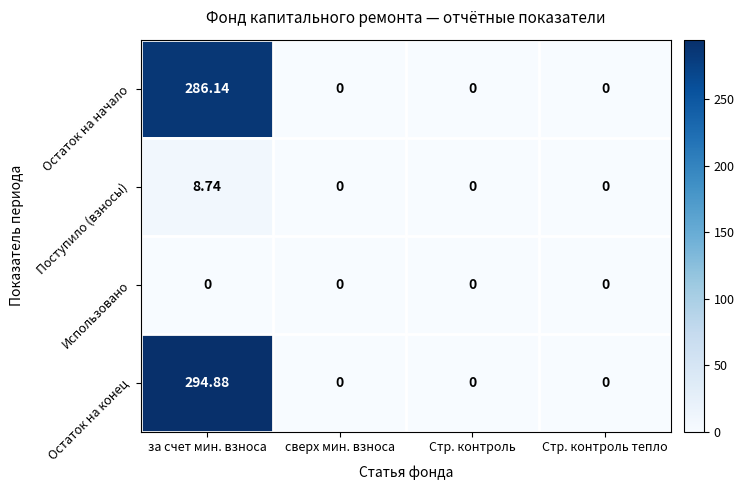

Which label corresponds to the largest value in the chart?

за счет мин. взноса